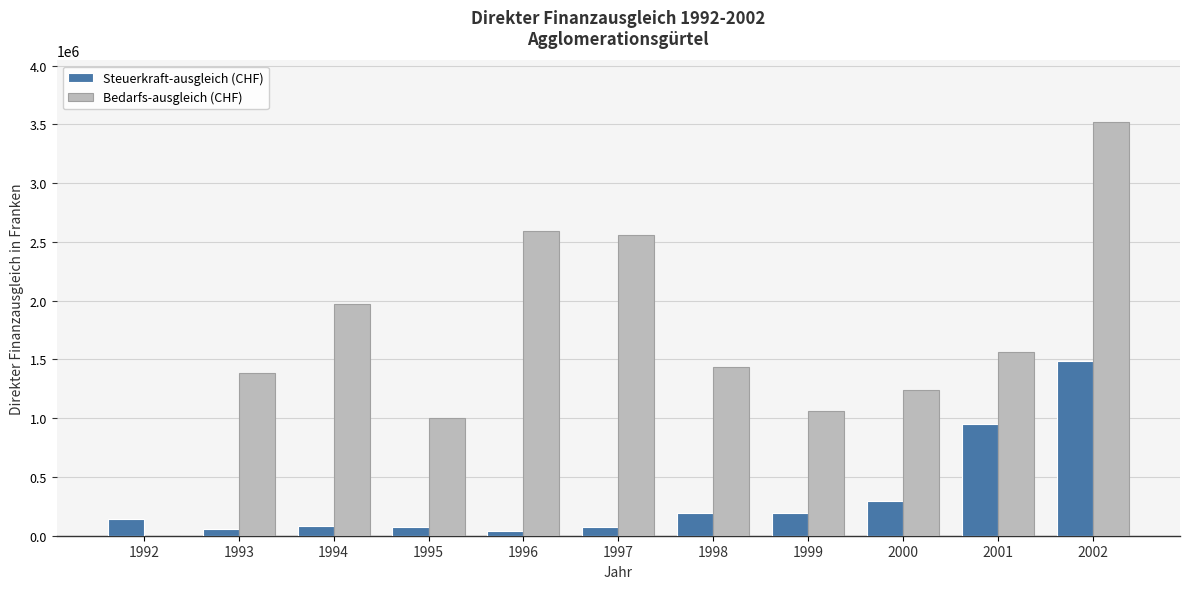

Between 1994 and 1998, which series saw the biggest shift?

Bedarfs-ausgleich (CHF)